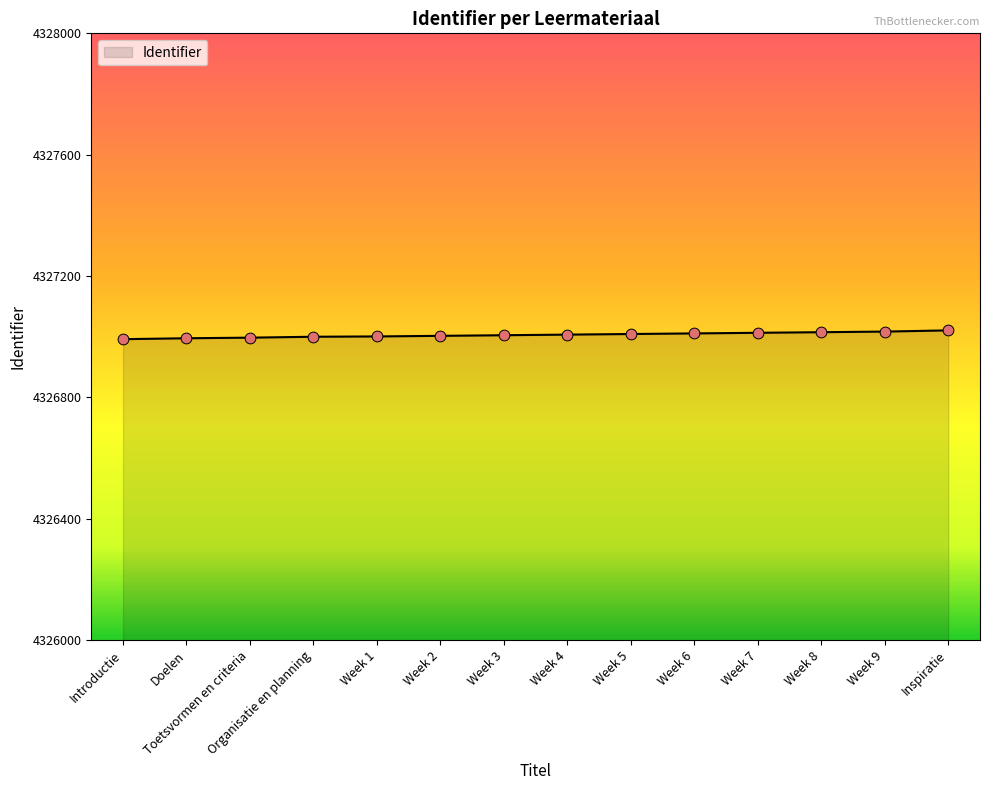

Approximately how many times larger is the value at Inspiratie compared to Week 8?

1.0